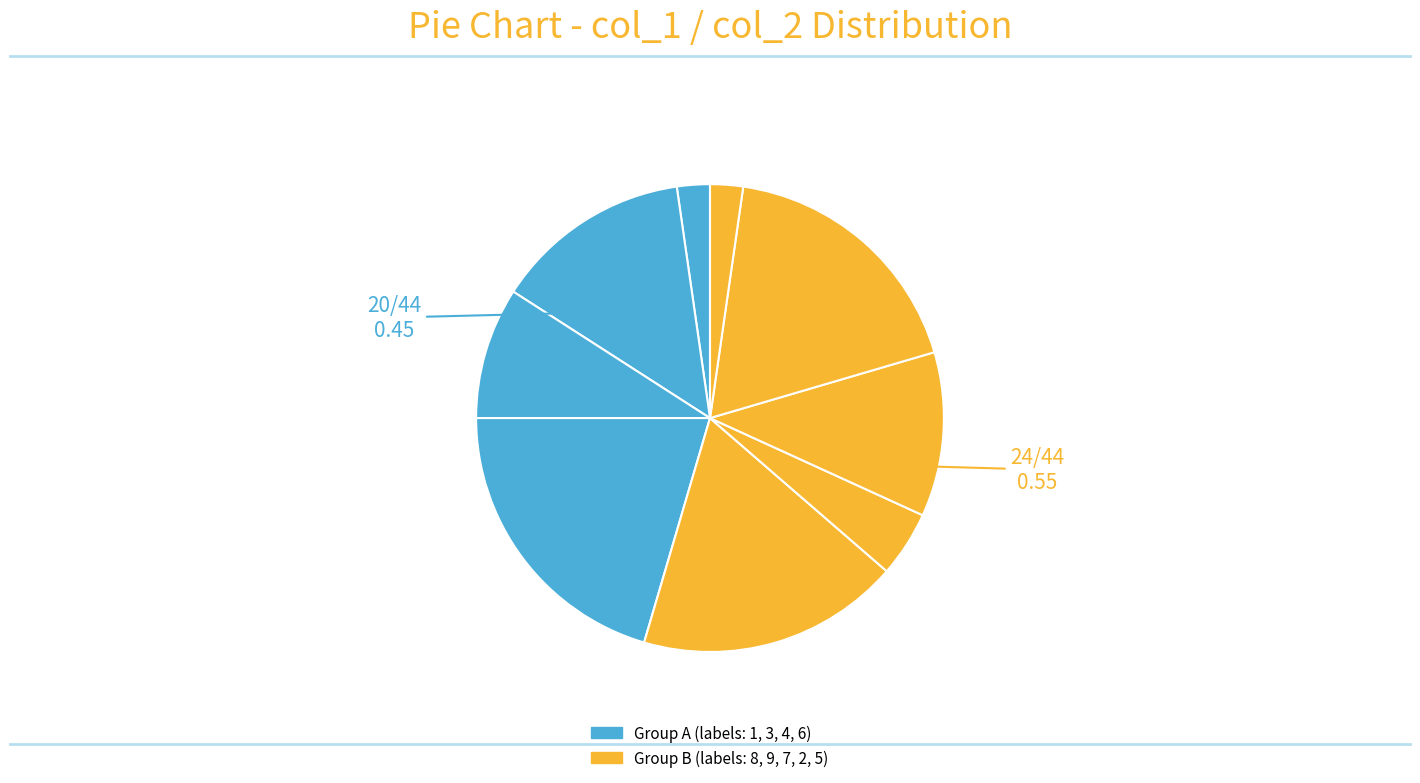

How many segments does this pie chart have?

9